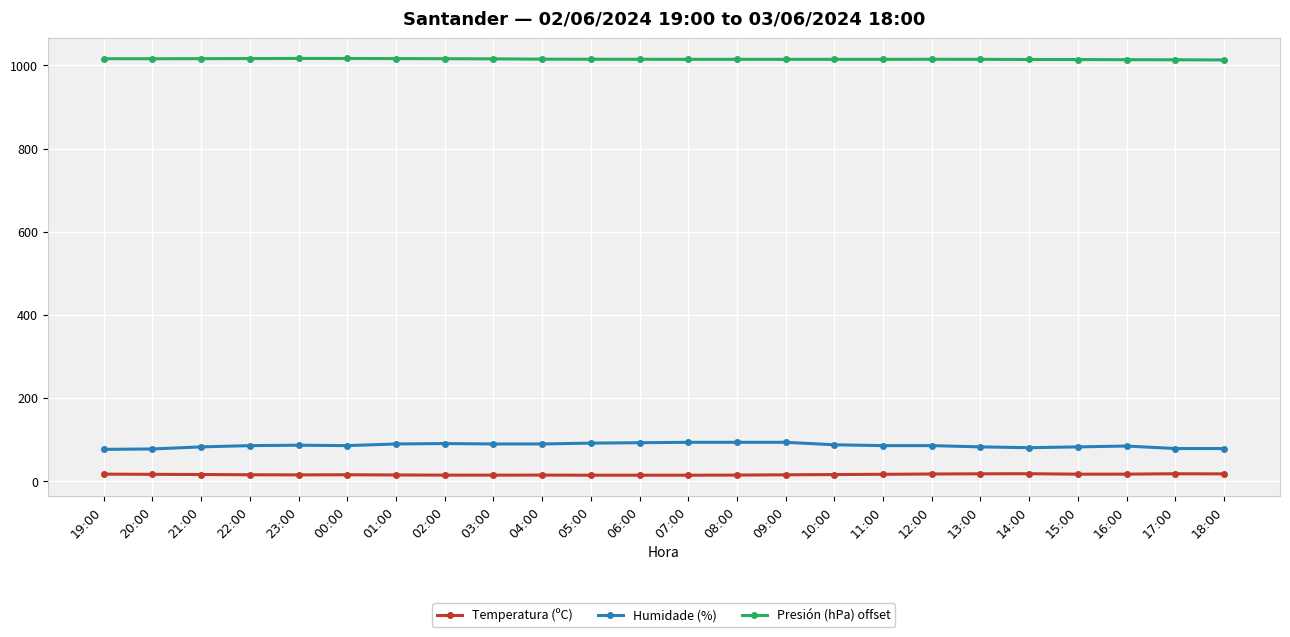

The value of Presión (hPa) offset at 08:00 is 1014.3. True or false?

True